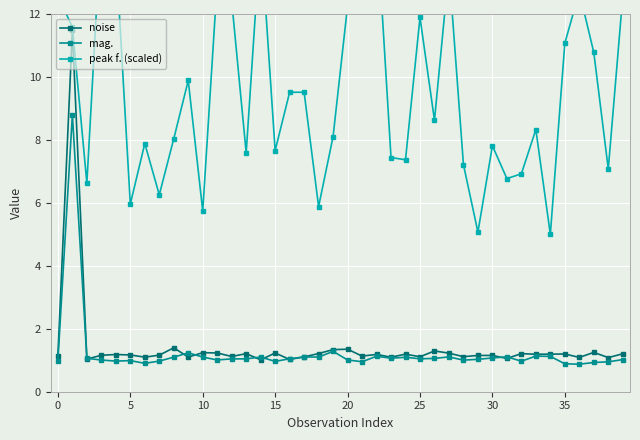

What is the lowest value of the mag. series?

0.9